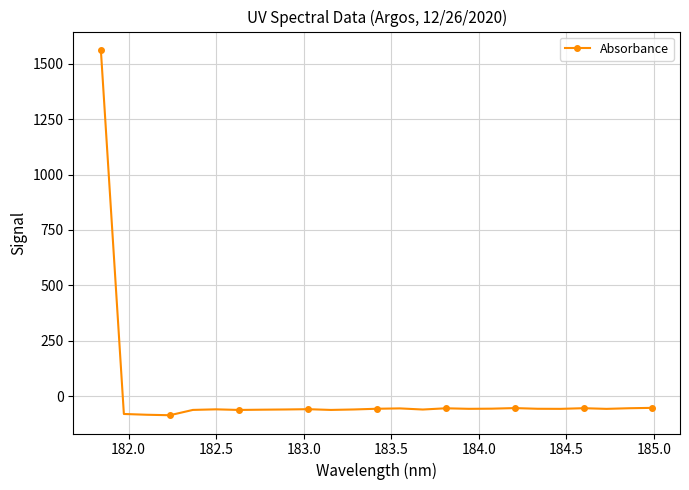

True or false: the data has more than 2 interior local peaks.

True